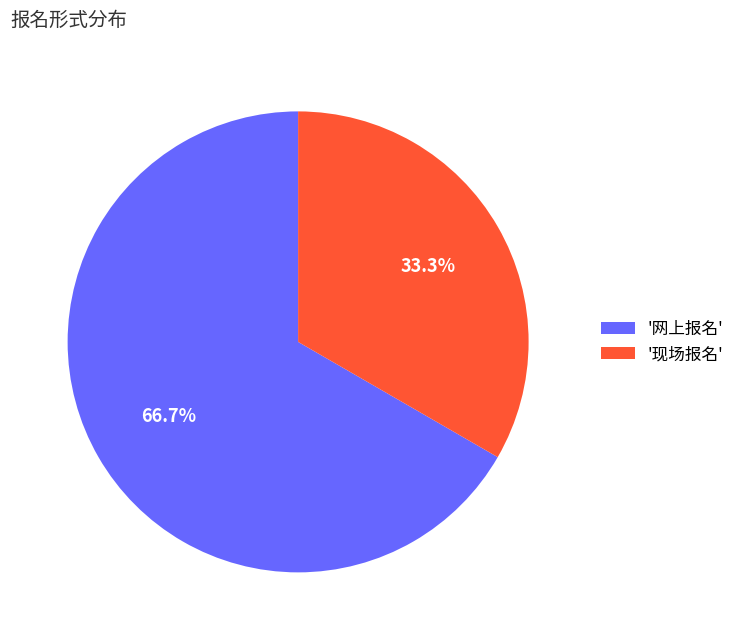

Which category accounts for the majority?

'网上报名'